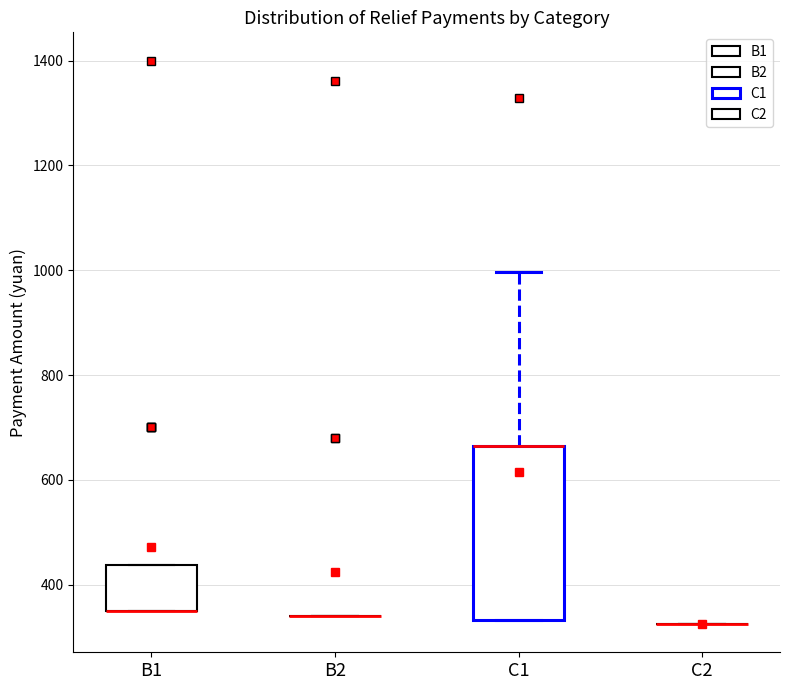

Where is the upper edge of the box for B1 on the y-axis? The values are not printed on the chart, so give them approximately, as read against the axis.

440